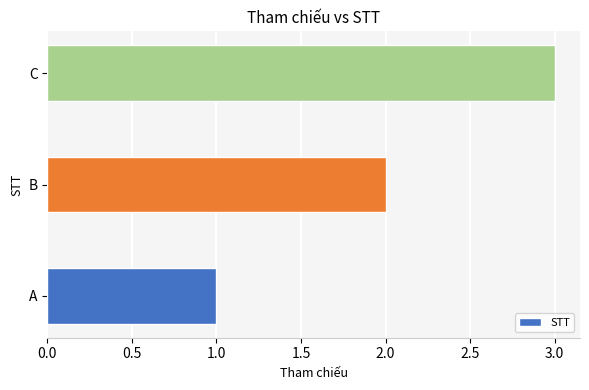

How many series are shown in this chart?

1